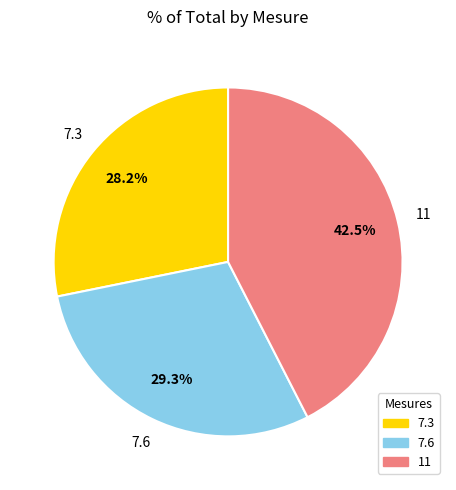

To the nearest percent, what percentage of the pie is 7.3?

28%